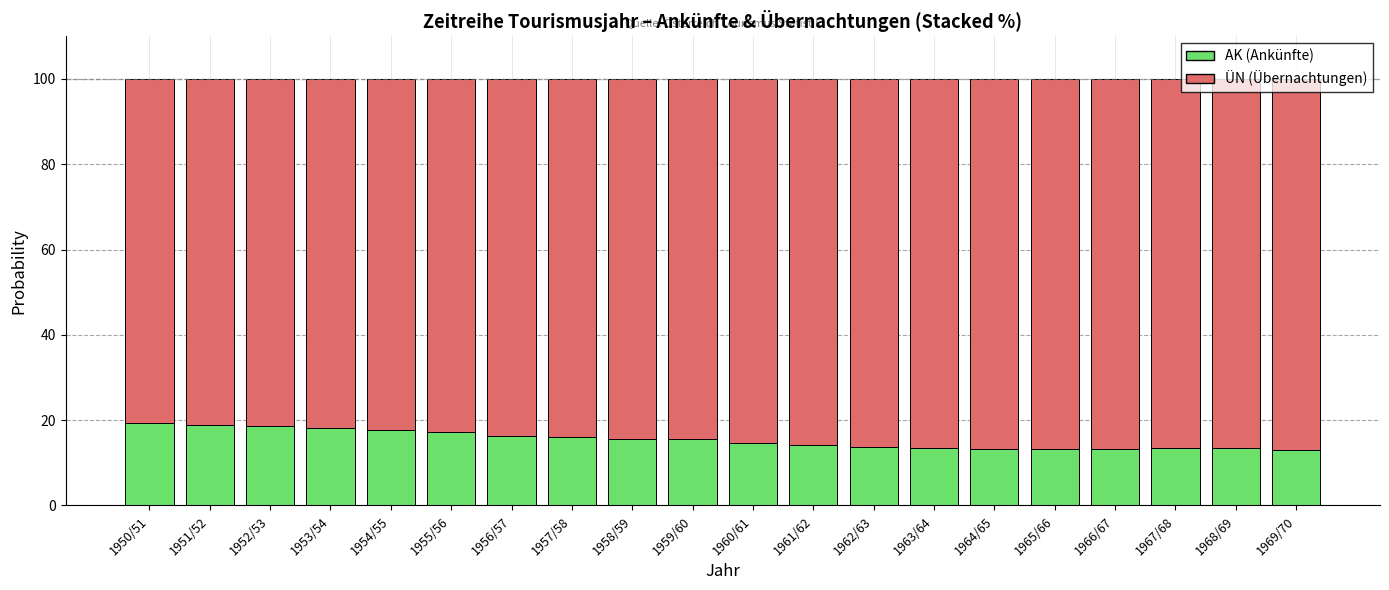

What is the maximum value for AK (Ankünfte)?

19.4